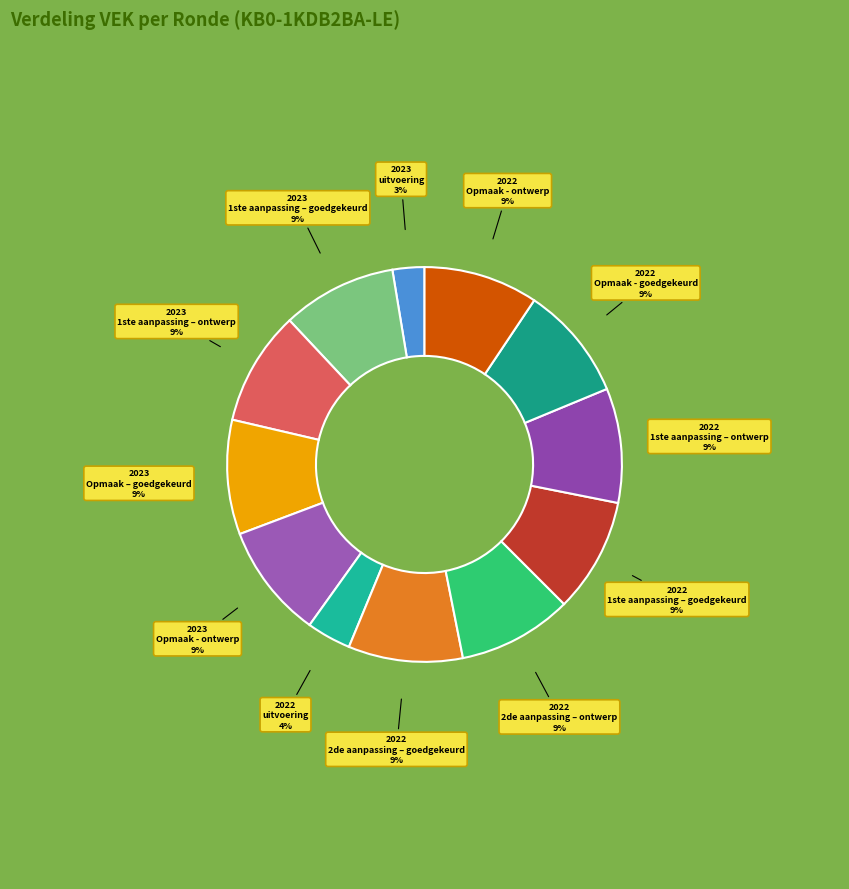

Rank the categories by value from highest to lowest.

2023 1ste aanpassing – goedgekeurd, 2023 1ste aanpassing – ontwerp, 2023 Opmaak – goedgekeurd, 2023 Opmaak - ontwerp, 2022 2de aanpassing – goedgekeurd, 2022 2de aanpassing – ontwerp, 2022 1ste aanpassing – goedgekeurd, 2022 1ste aanpassing – ontwerp, 2022 Opmaak - goedgekeurd, 2022 Opmaak - ontwerp, 2022 uitvoering, 2023 uitvoering